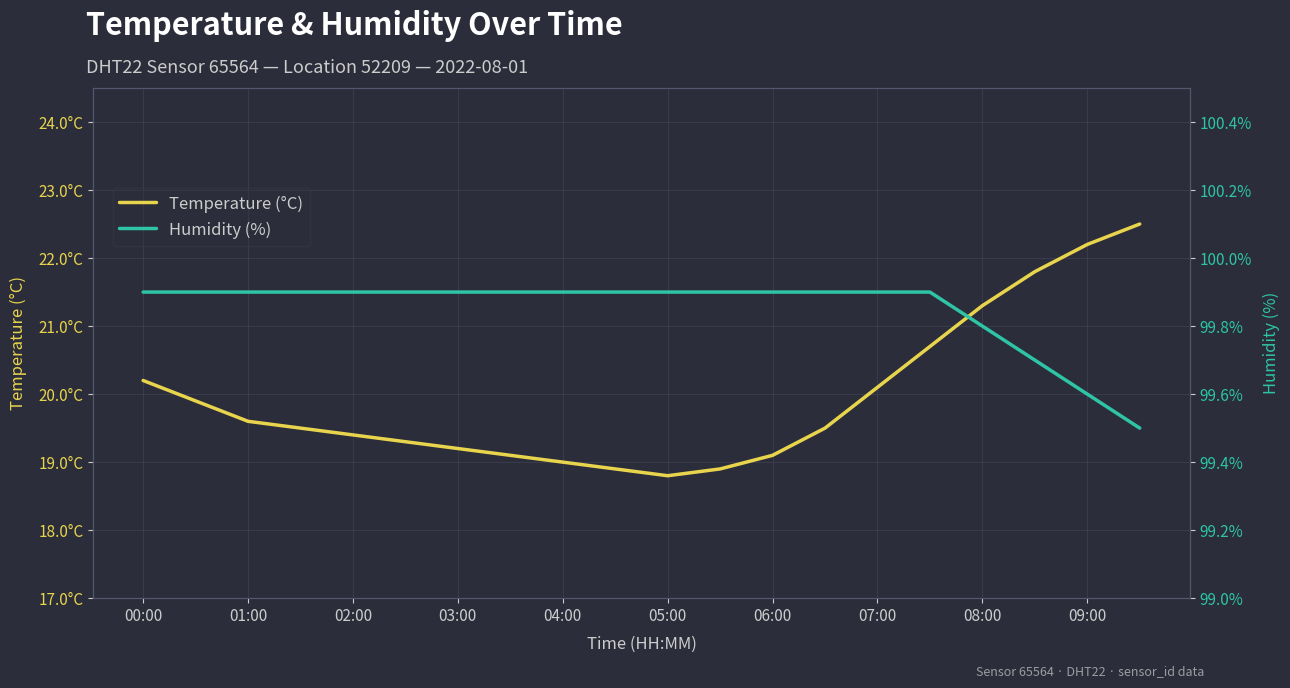

Reading right to left, transcribe all the data shown in this chart.

temperature: 22.5	22.2	21.8	21.3	20.7	20.1	19.5	19.1	18.9	18.8	18.9	19.0	19.1	19.2	19.3	19.4	19.5	19.6	19.9	20.2
humidity: 99.5	99.6	99.7	99.8	99.9	99.9	99.9	99.9	99.9	99.9	99.9	99.9	99.9	99.9	99.9	99.9	99.9	99.9	99.9	99.9